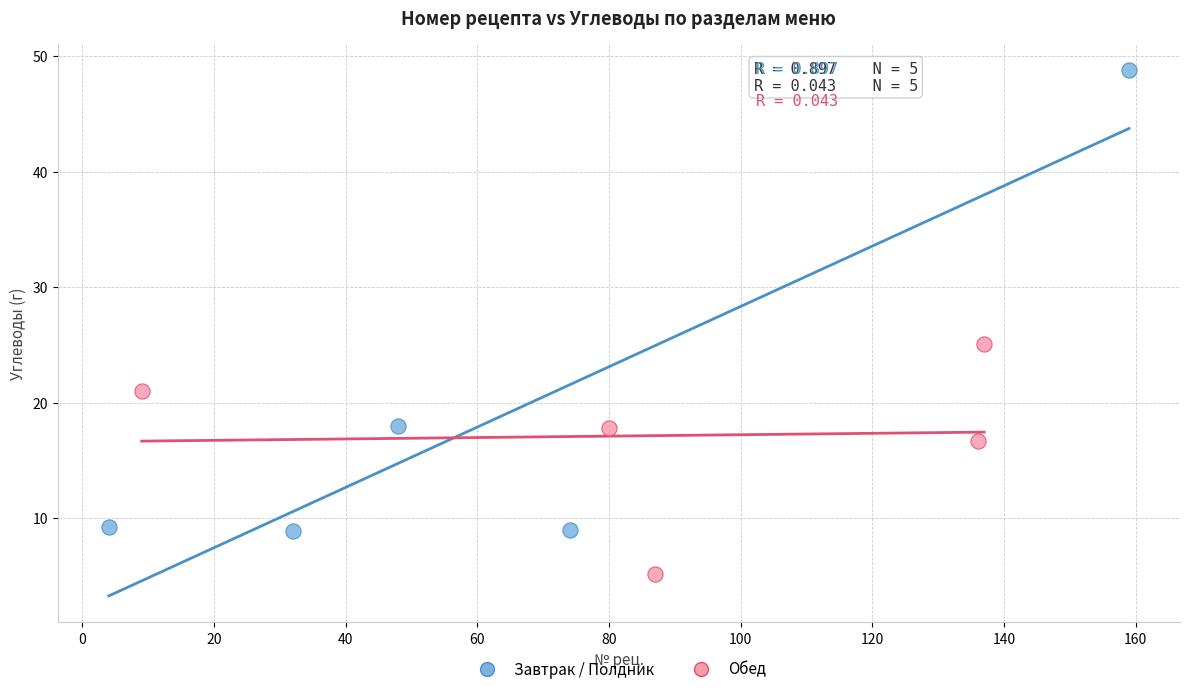

Which series contains the highest Y value?

Завтрак / Полдник